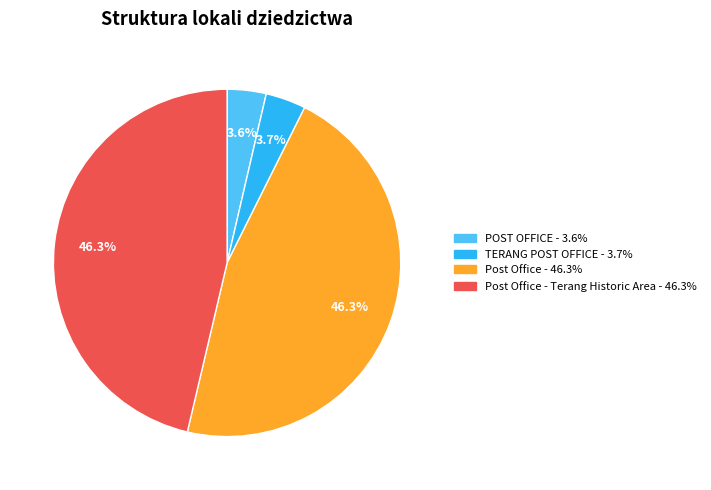

Does any single category account for the majority?

No